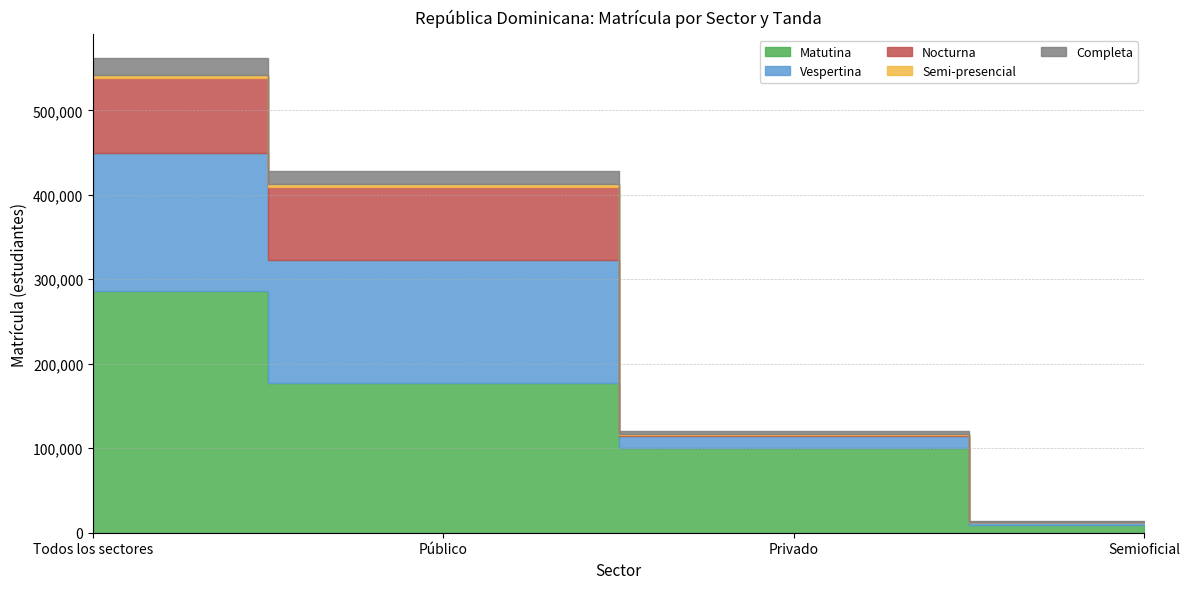

Count the number of categories in the chart.

4